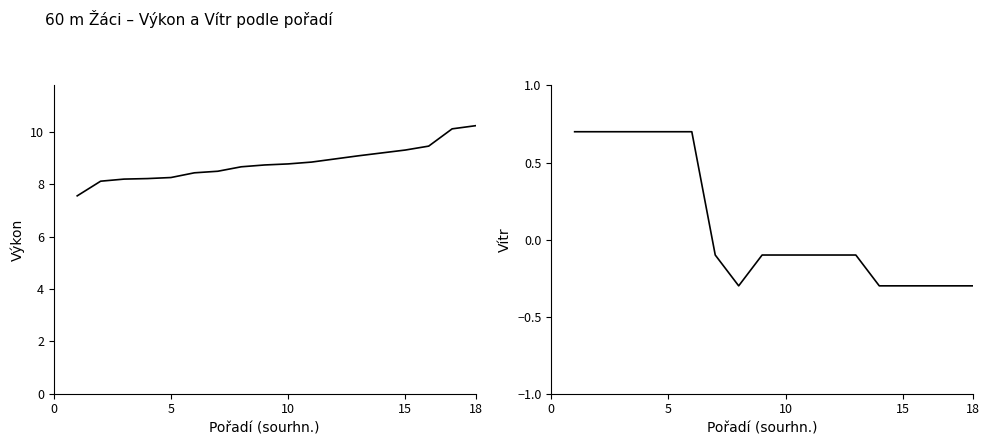

At how many categories does at least one series exceed 9?

6